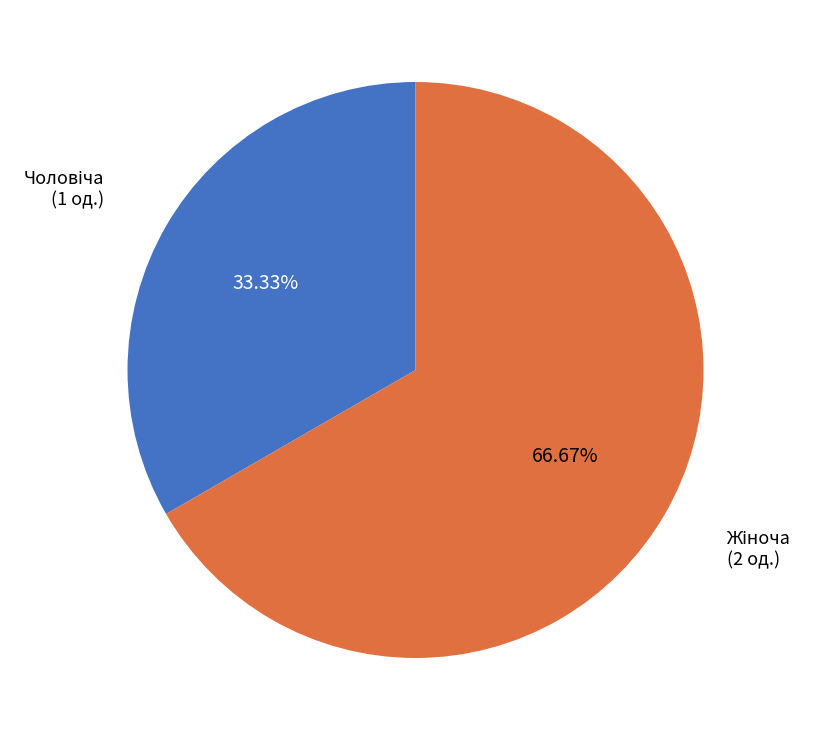

Is there any slice that represents more than half of the pie?

Yes